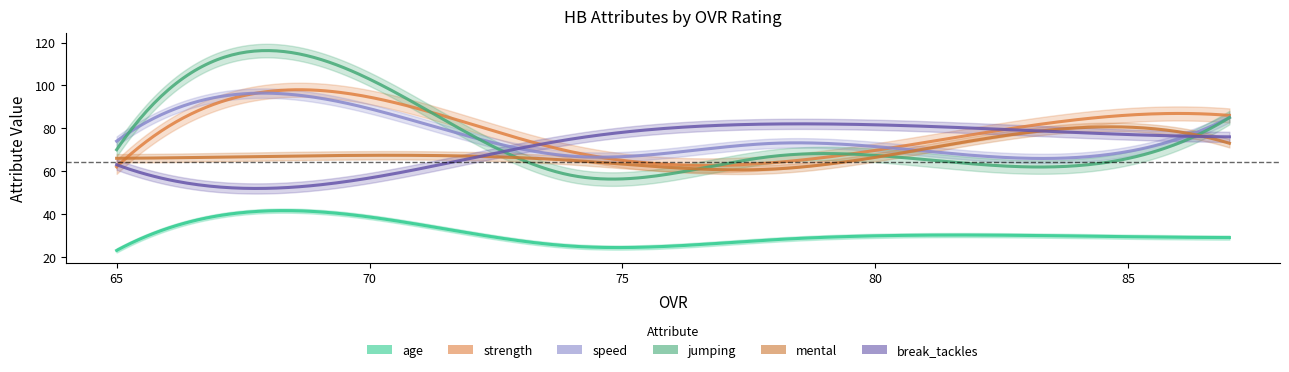

After their last crossing, which series has the higher values: break_tackles or speed?

speed